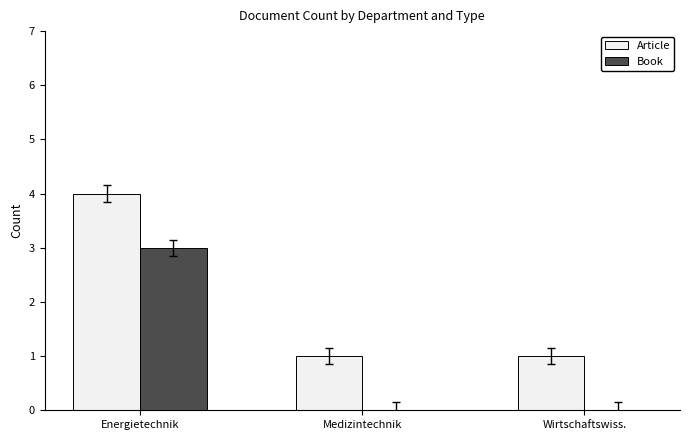

How many series are shown in this chart?

2